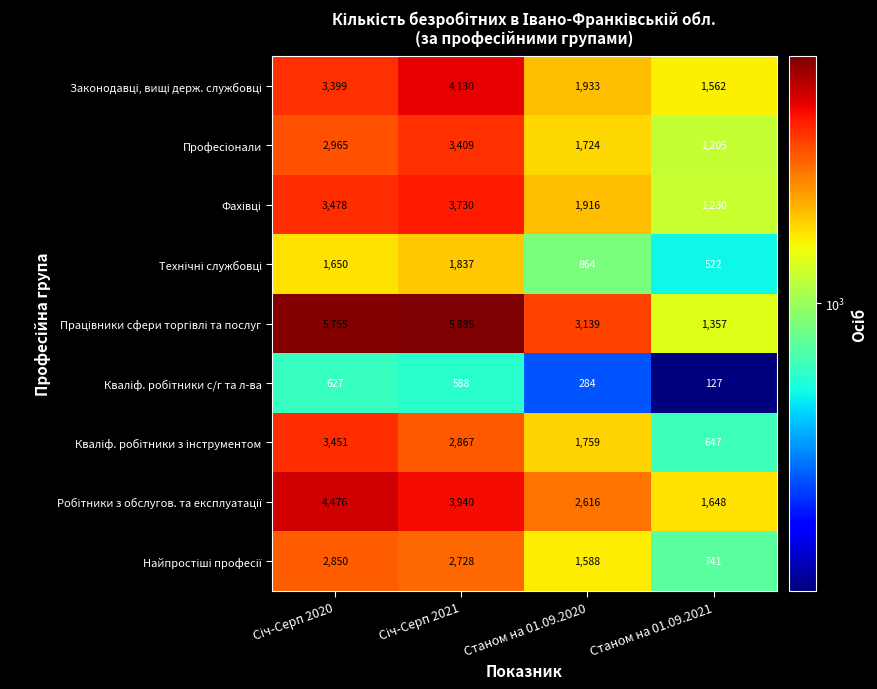

What is the smallest value displayed?

127